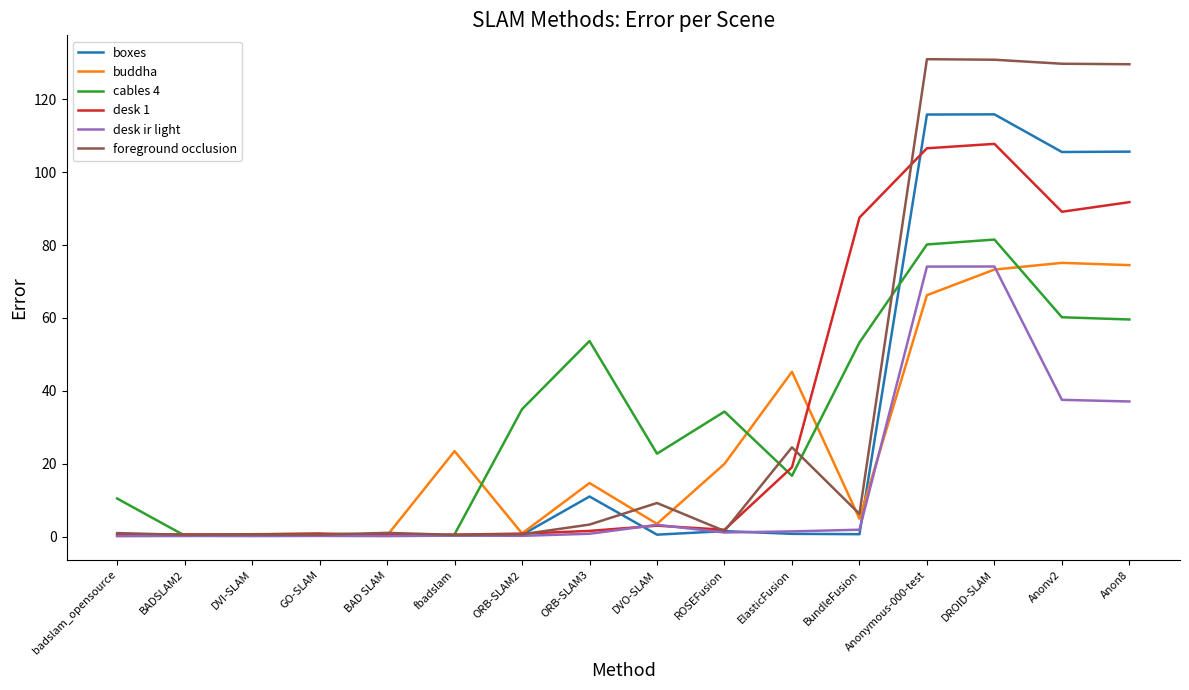

Rank the series by their average value, from lowest to highest.

desk ir light, buddha, cables 4, desk 1, boxes, foreground occlusion